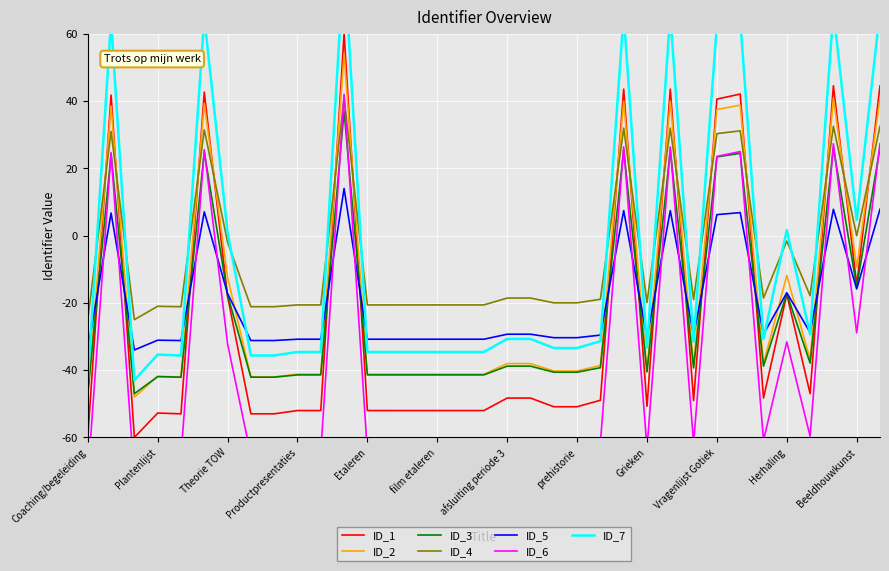

In Identifier_scaled, how many points are higher than both neighbors (excluding endpoints)?

11